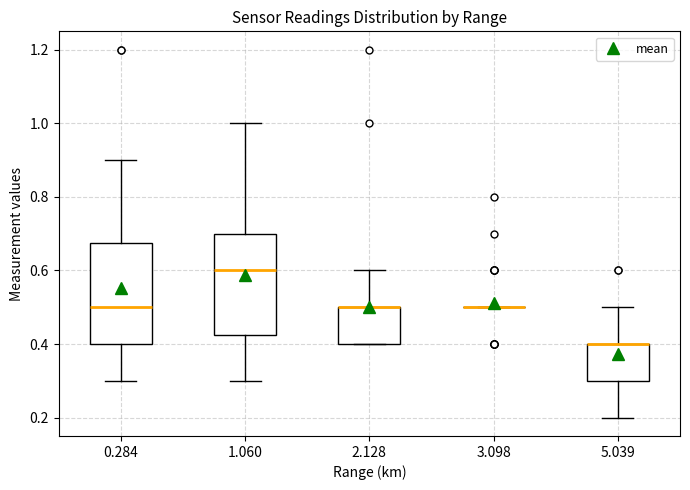

Reading left to right, transcribe this box plot: for each box, give where its median line is, the range the box spans, and where its two whiskers end, as read against the y-axis. The values are not printed on the chart, so give them approximately, as read against the axis.

0.284: median 0.50, box 0.40 to 0.68, whiskers 0.30 to 0.90
1.060: median 0.60, box 0.42 to 0.70, whiskers 0.30 to 1.00
2.128: median 0.50 (drawn on the box's upper edge), box 0.40 to 0.50, whiskers 0.40 to 0.60
3.098: box collapsed to a line at 0.50, whiskers 0.50 to 0.50
5.039: median 0.40 (drawn on the box's upper edge), box 0.30 to 0.40, whiskers 0.20 to 0.50